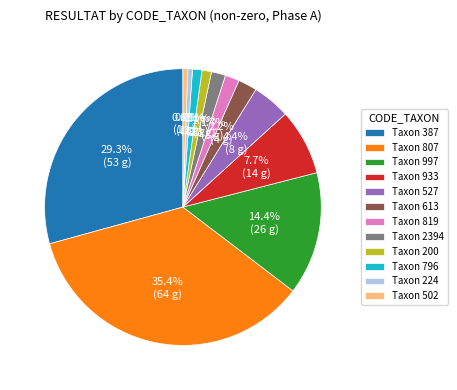

How much of the chart is everything except Taxon 224?

99.4%